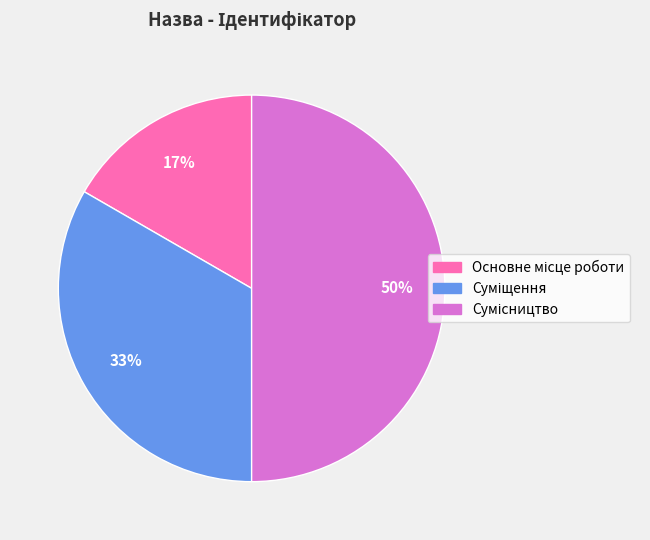

To the nearest percent, what is the difference between the largest and smallest slice percentages?

33%